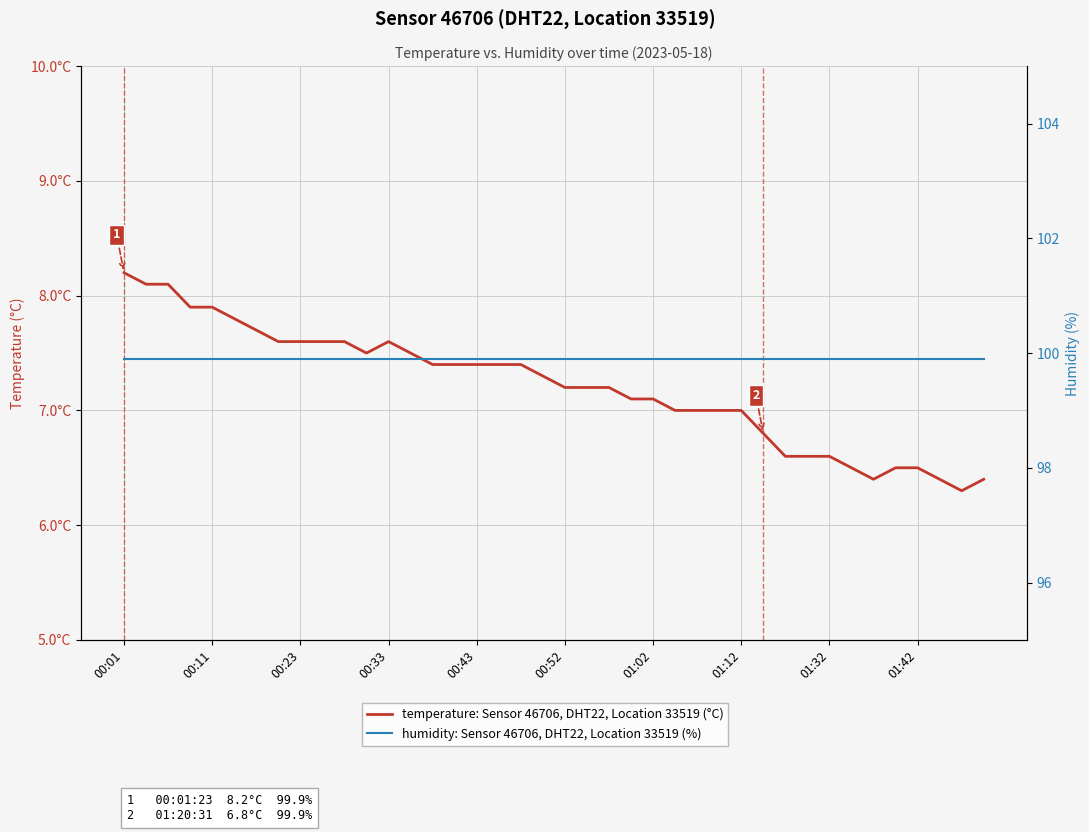

Does the chart have visible grid lines?

Yes